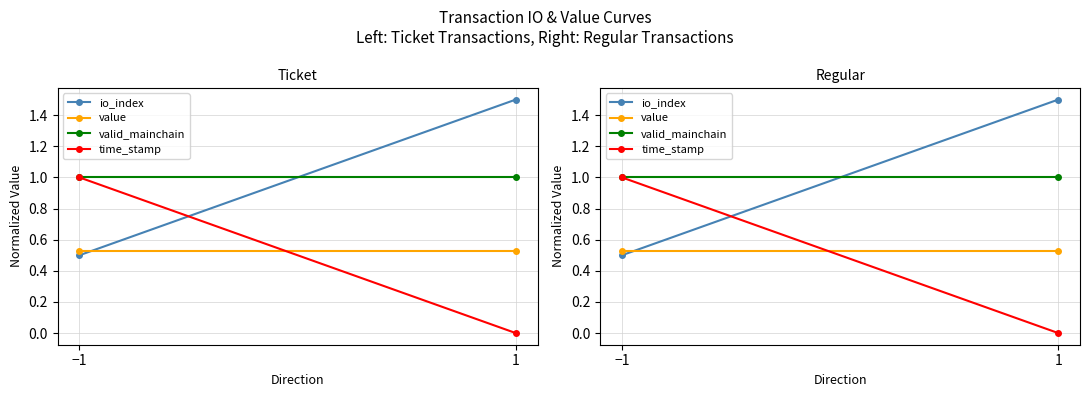

Count the time_stamp values in the range 0 to 1.

2